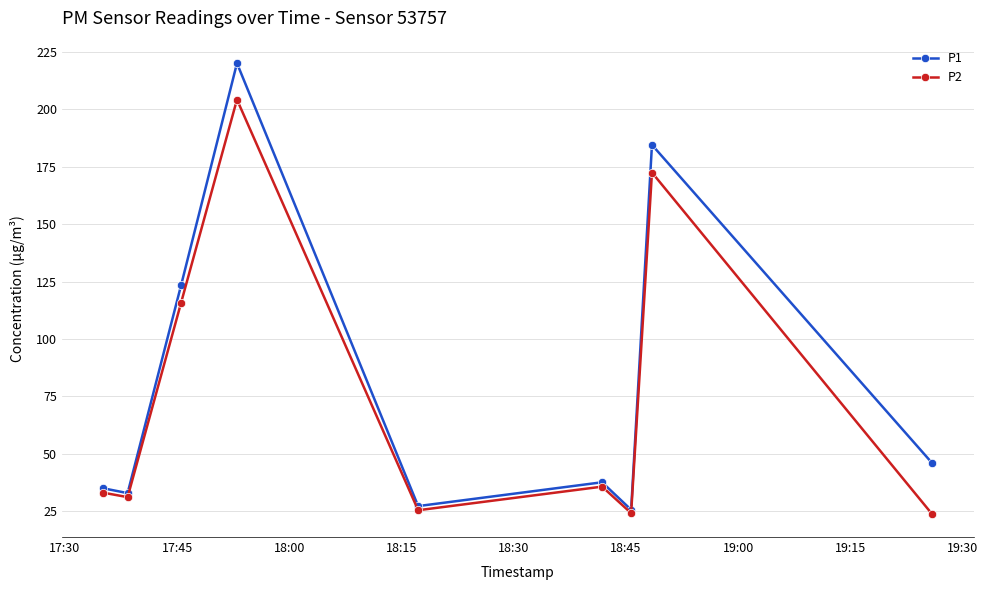

What is the value of the P2 point at the 5th from the left?

25.4